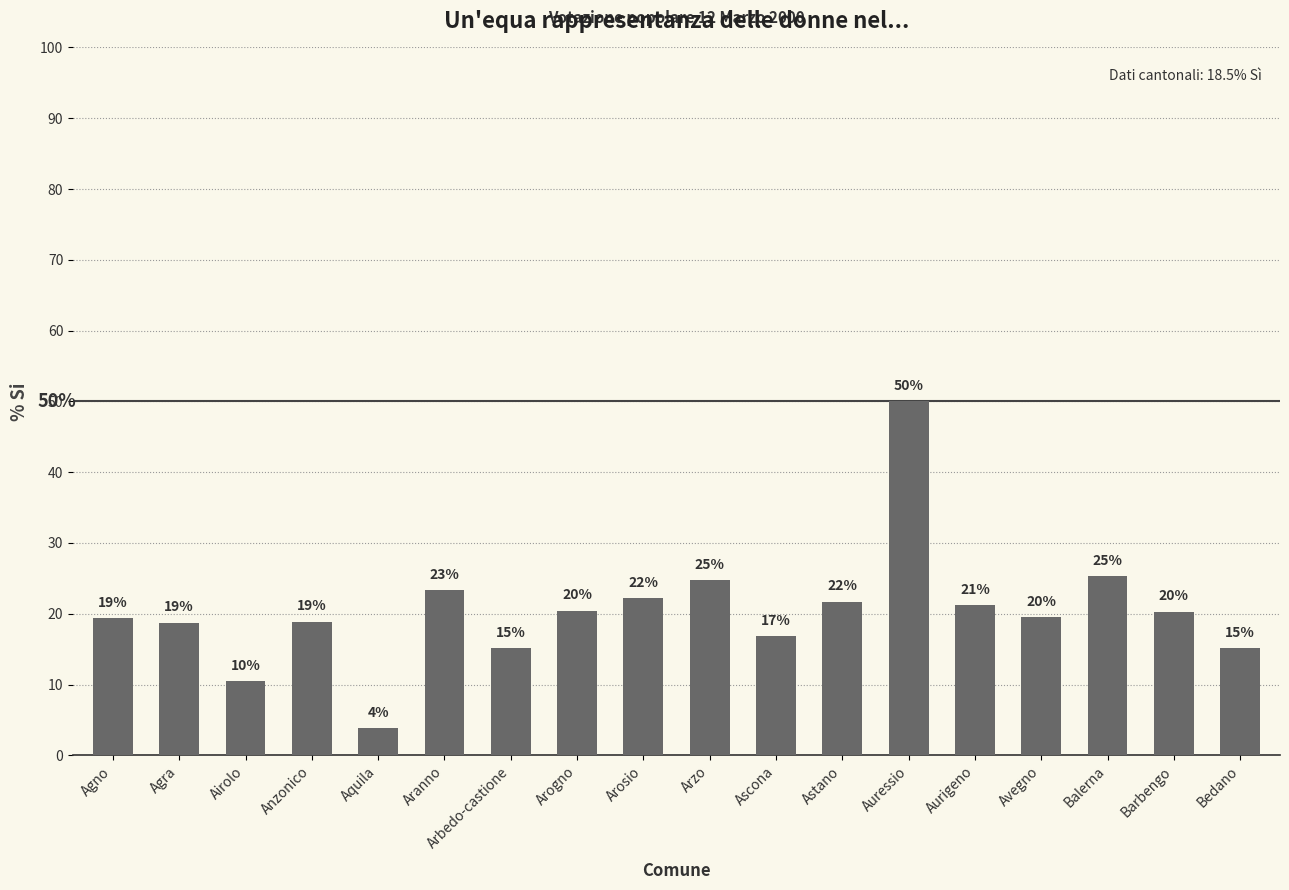

Are the bars horizontal?

No